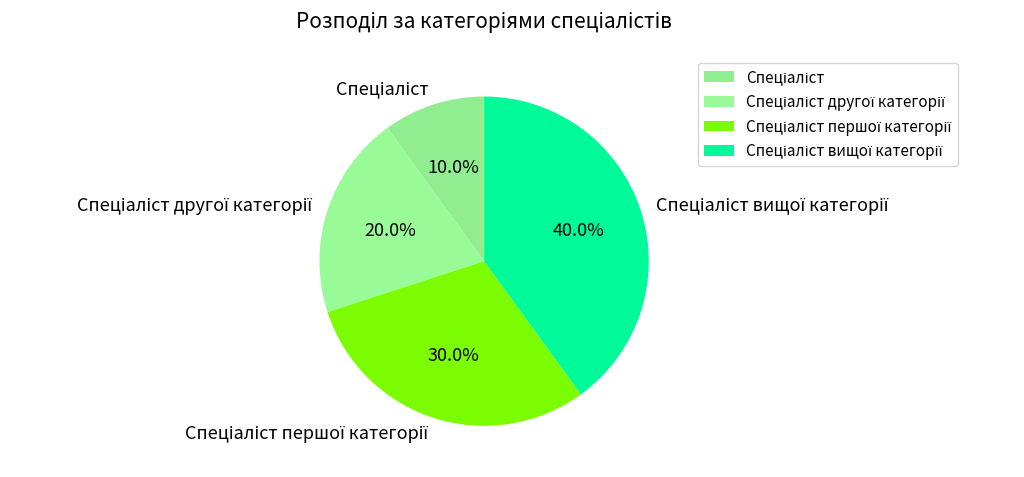

Does any single category account for the majority?

No